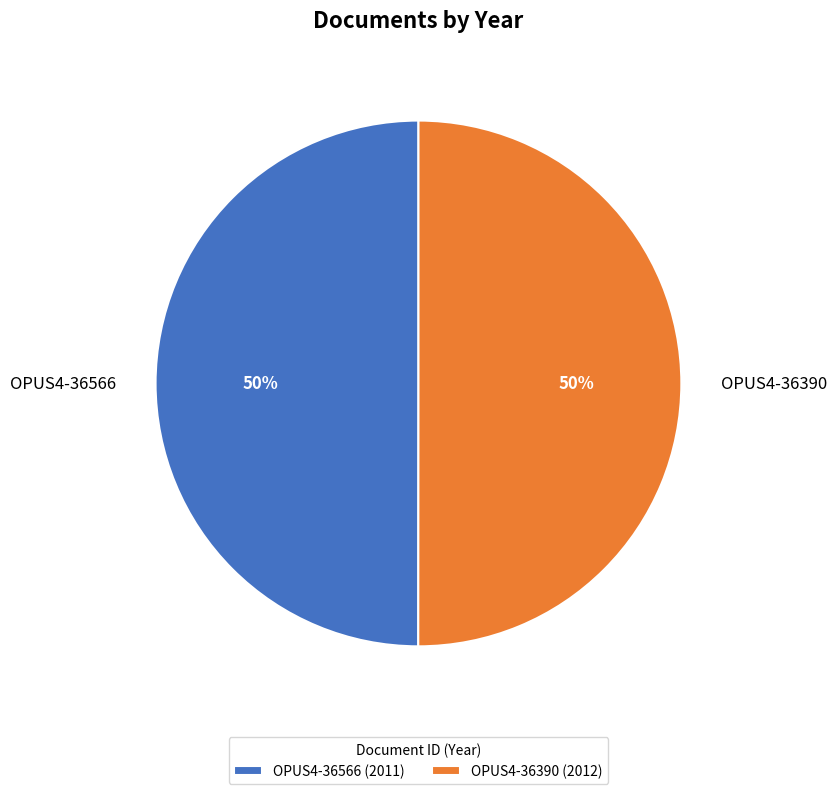

Combined, do OPUS4-36566 and OPUS4-36390 account for over 50%?

Yes